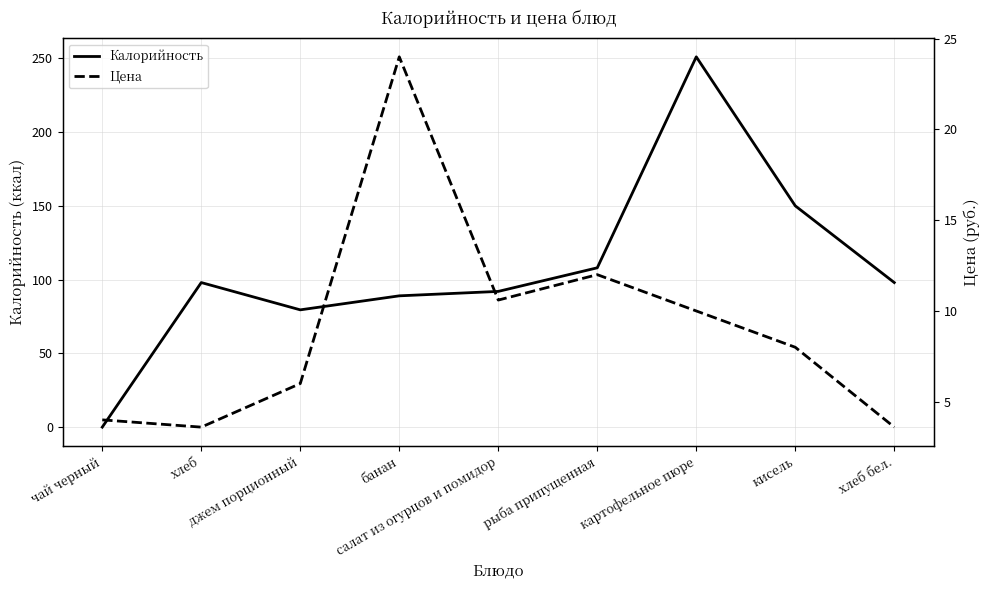

The value of Калорийность at хлеб бел. is 162.2. True or false?

False